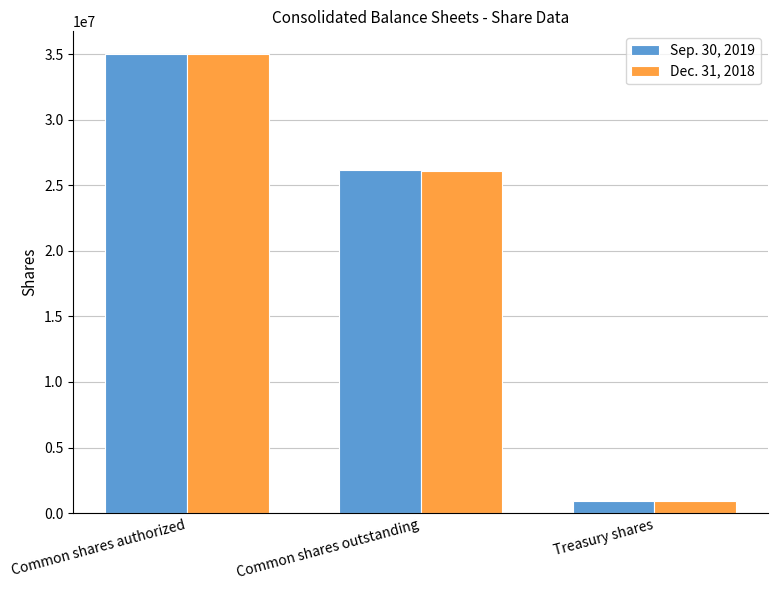

Reading right to left, what are all the values shown in this chart?

Sep. 30, 2019: 915403	26133393	35000000
Dec. 31, 2018: 931751	26117045	35000000